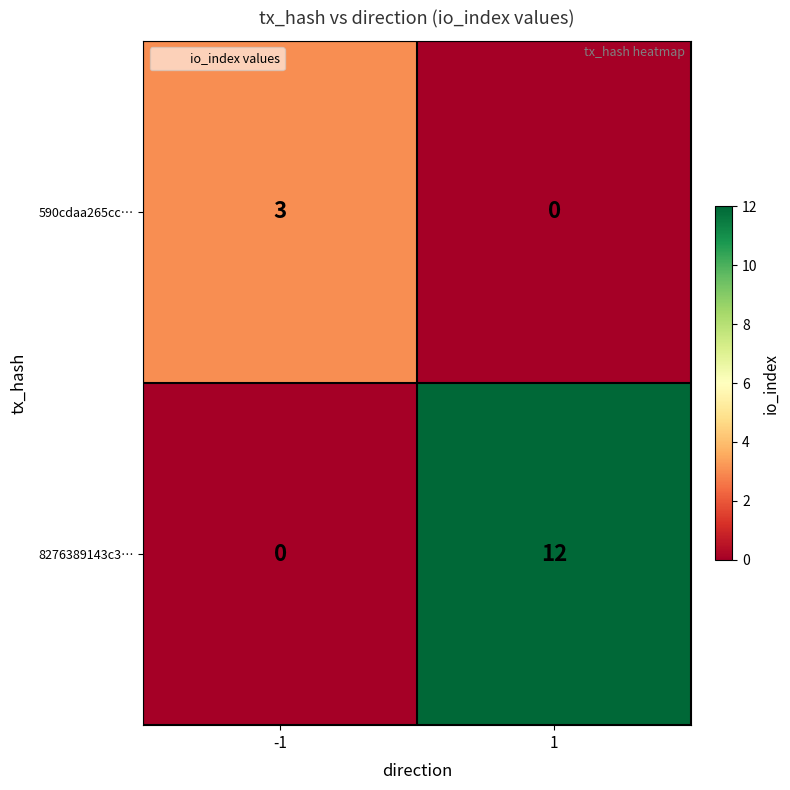

Rank the series at -1 from highest to lowest value.

590cdaa265cc…, 8276389143c3…